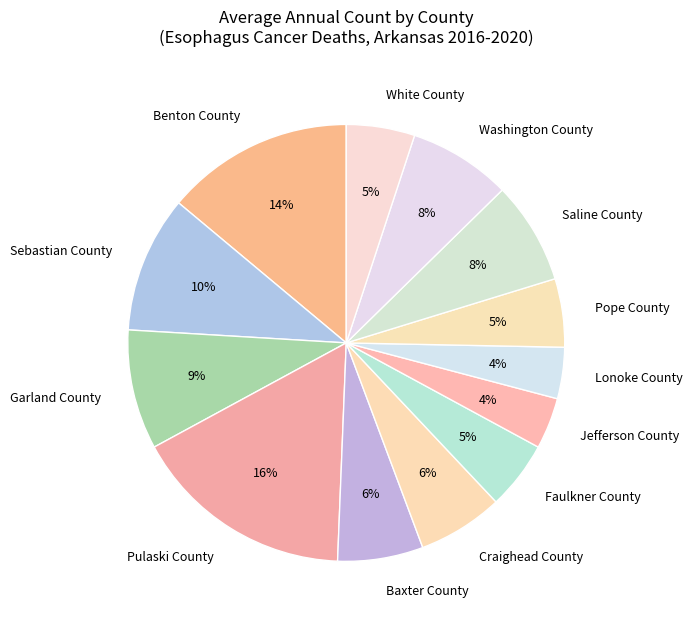

What is the ratio of the value at Faulkner County to the value at Sebastian County?

0.5